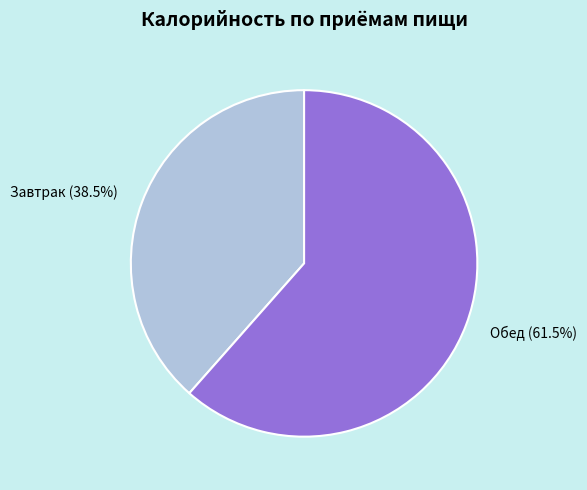

How many segments does this pie chart have?

2